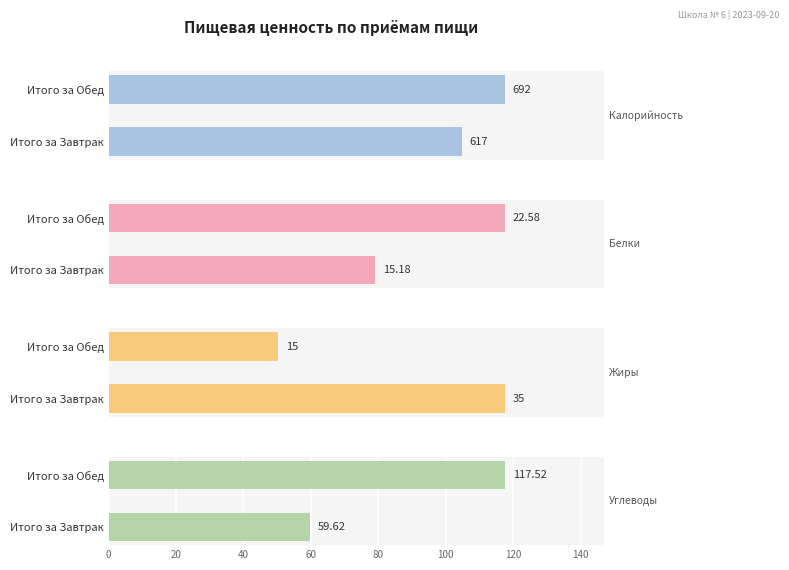

Are the bars grouped side by side (vs. stacked)?

Yes